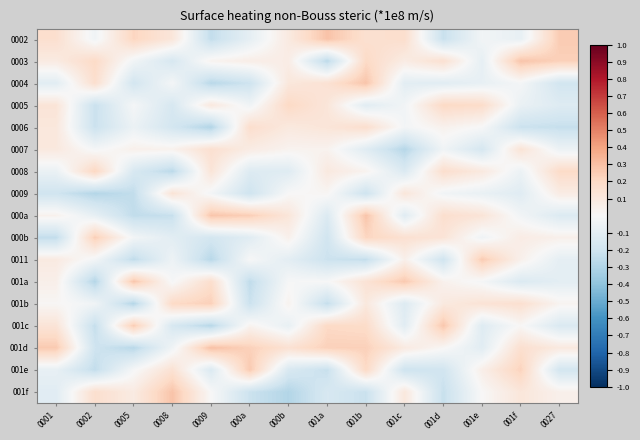

How many series are shown in this chart?

17